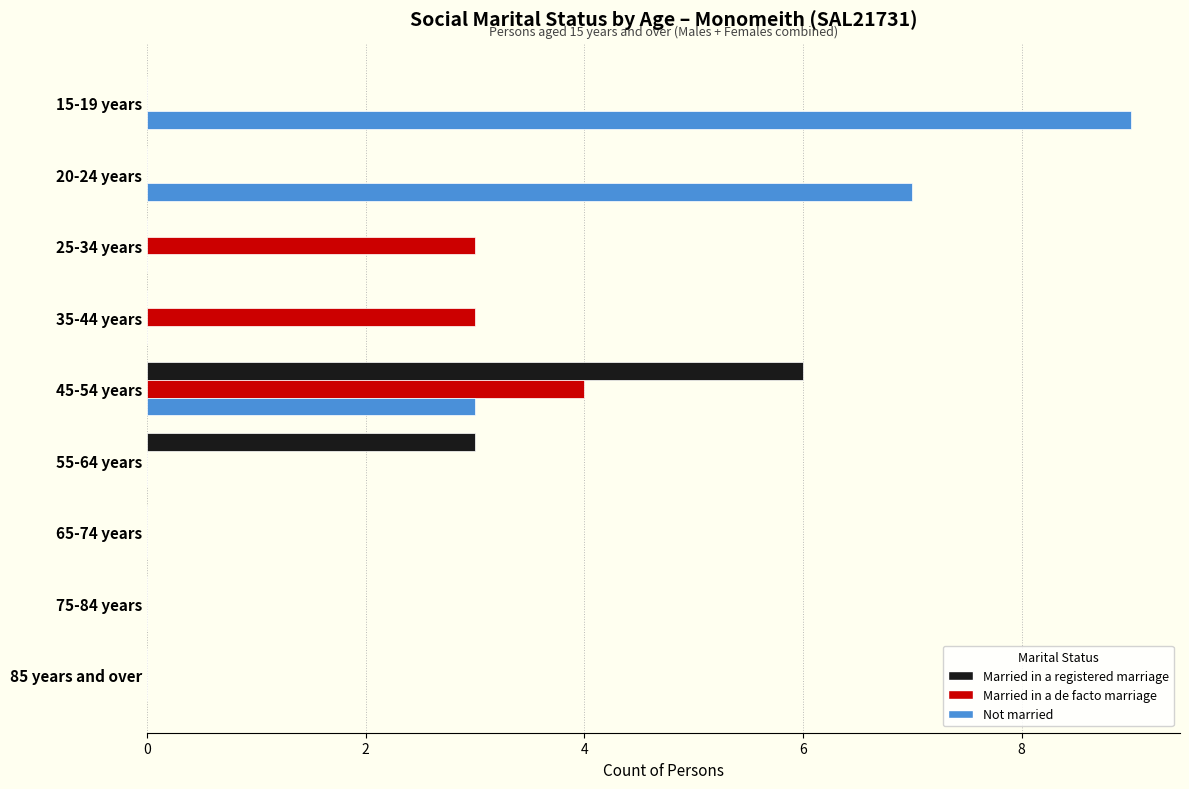

At which category is the sum across all series the highest?

45-54 years